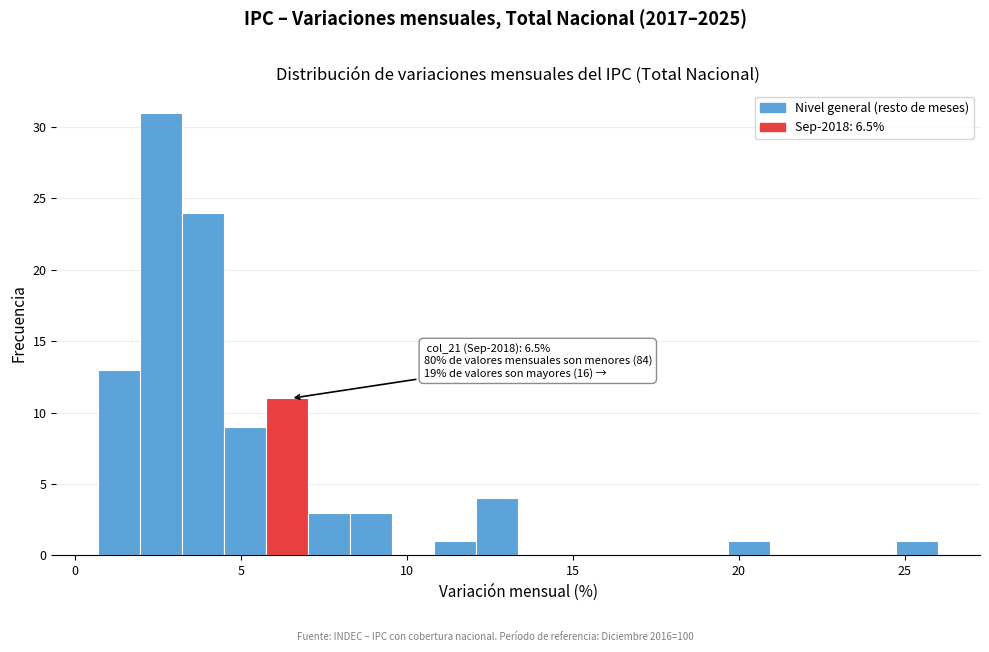

Around what value on the x-axis is the tallest bar? Give the approximate position of its centre, as read against the axis.

2.5